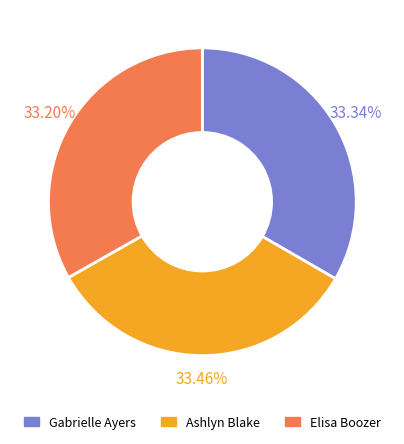

Is there a majority slice in this chart?

No